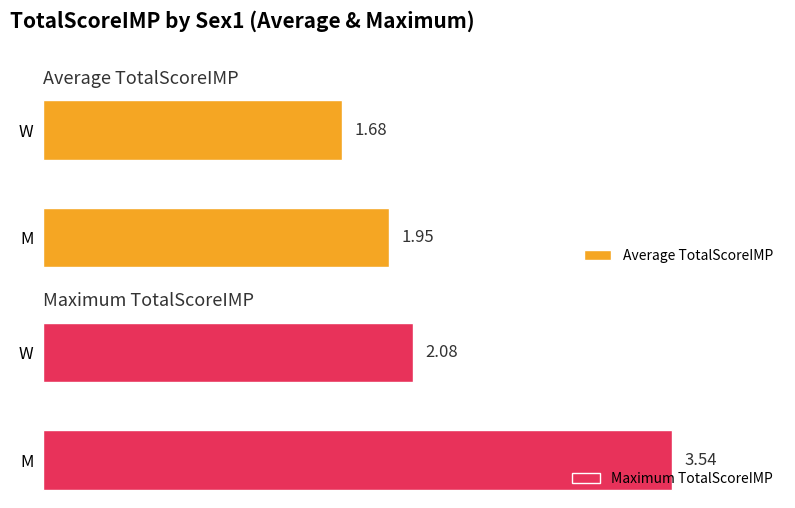

Count the number of data series in this chart.

2